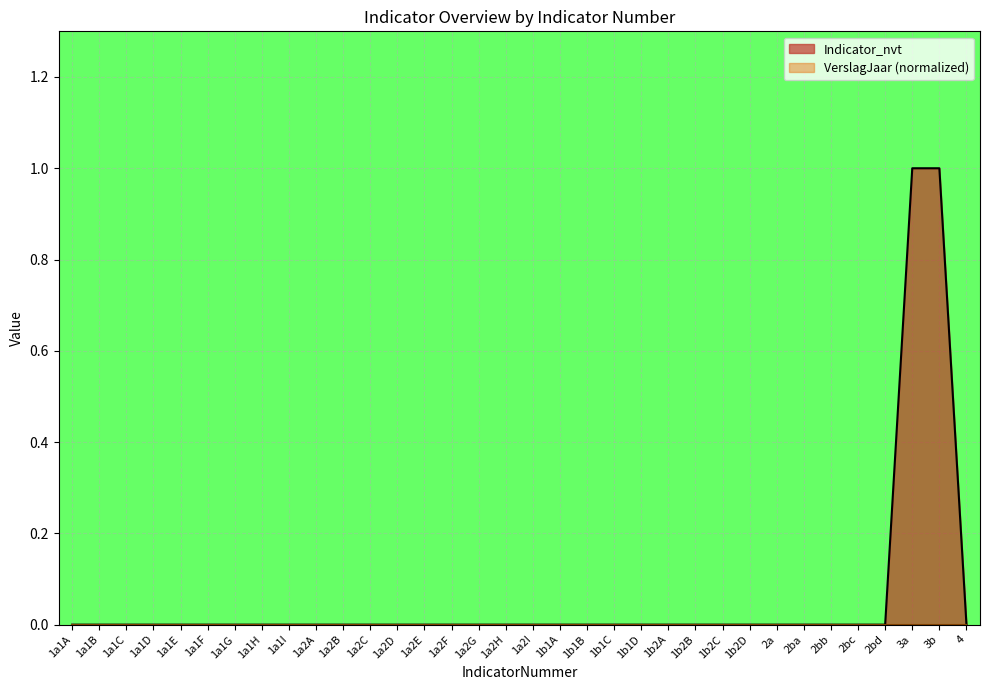

Rank the categories by value from lowest to highest.

1a1A, 1a1B, 1a1C, 1a1D, 1a1E, 1a1F, 1a1G, 1a1H, 1a1I, 1a2A, 1a2B, 1a2C, 1a2D, 1a2E, 1a2F, 1a2G, 1a2H, 1a2I, 1b1A, 1b1B, 1b1C, 1b1D, 1b2A, 1b2B, 1b2C, 1b2D, 2a, 2ba, 2bb, 2bc, 2bd, 4, 3a, 3b